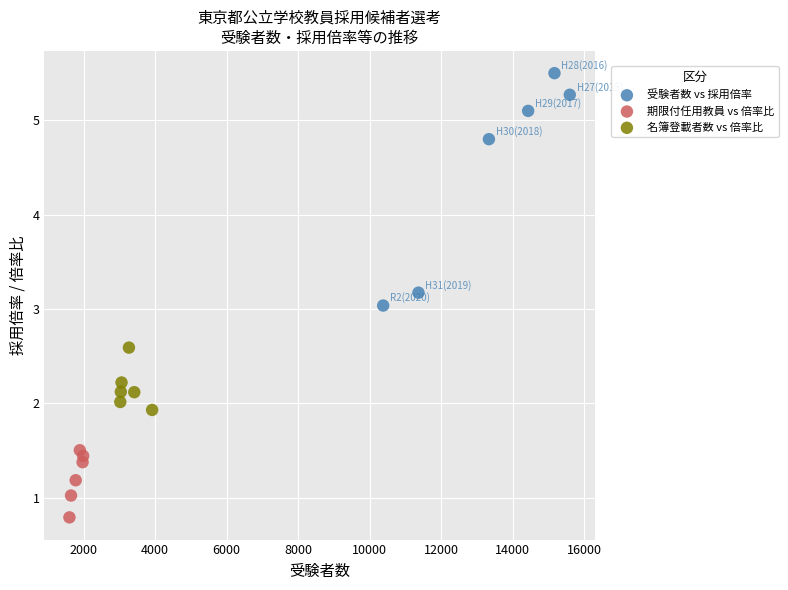

What are all the series names shown in the legend?

受験者数 vs 採用倍率, 期限付任用教員 vs 倍率比, 名簿登載者数 vs 倍率比